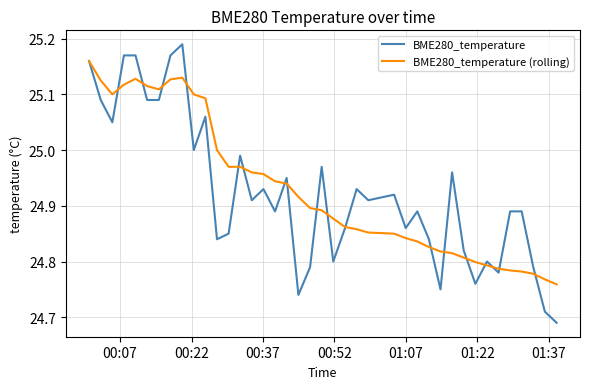

Which series has the widest spread of values?

BME280_temperature